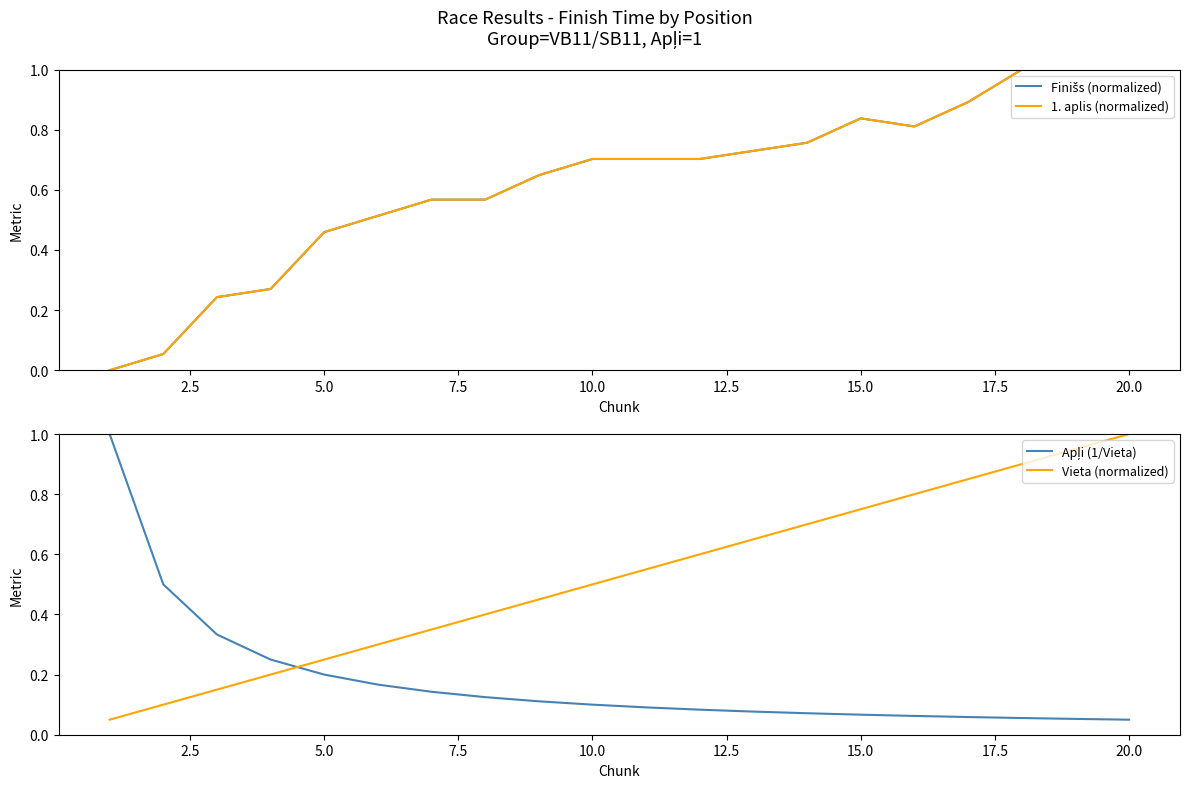

How many times do Finišs (normalized) and Vieta (normalized) cross each other?

1